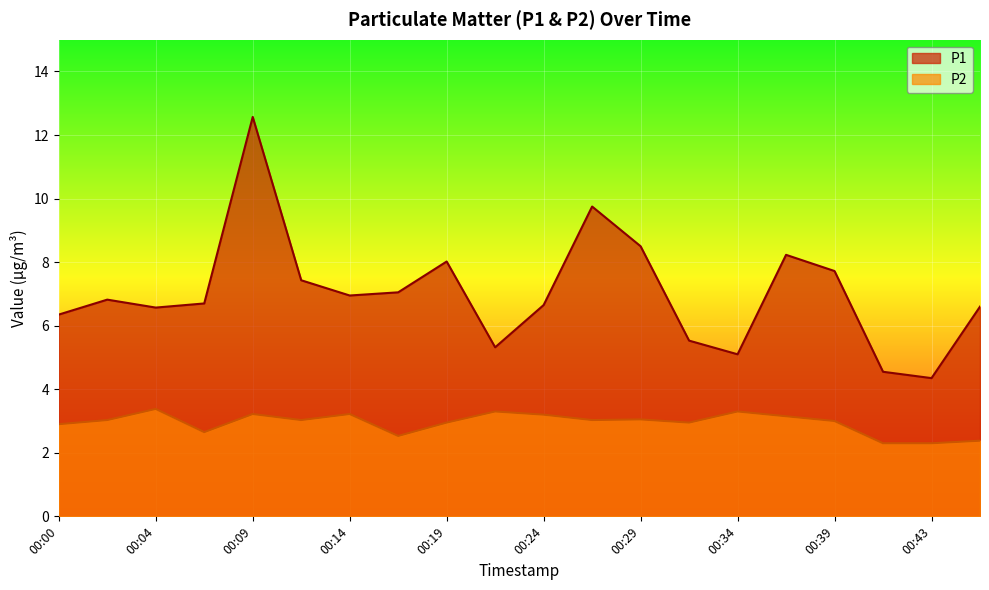

True or false: P2 and P1 intersect in this chart.

False